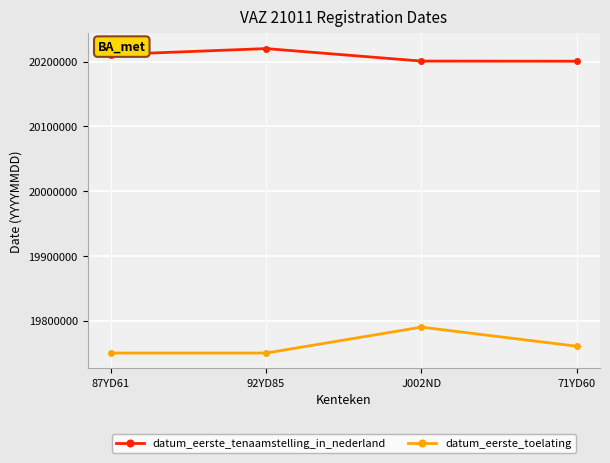

What is the spread (max minus min) of values at 92YD85?

470125